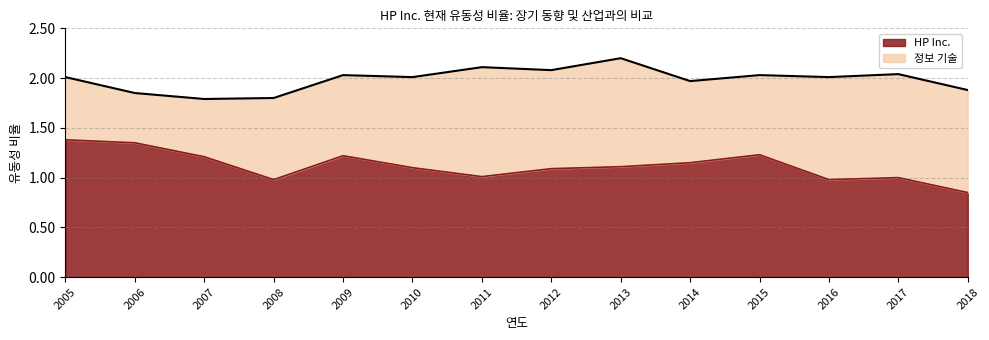

Does the chart display data point markers on the line(s)?

No